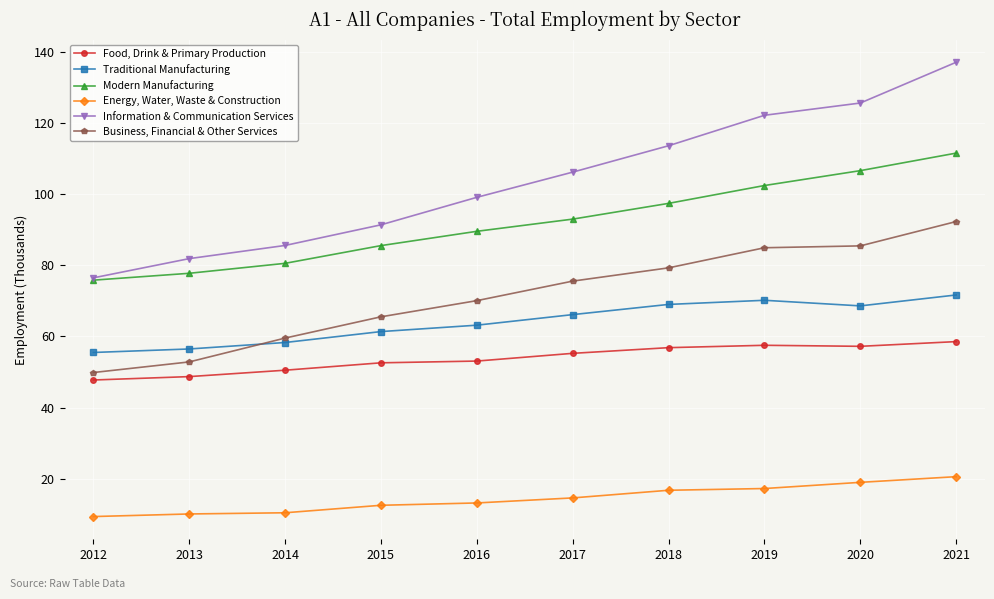

How many distinct data groups are displayed?

6